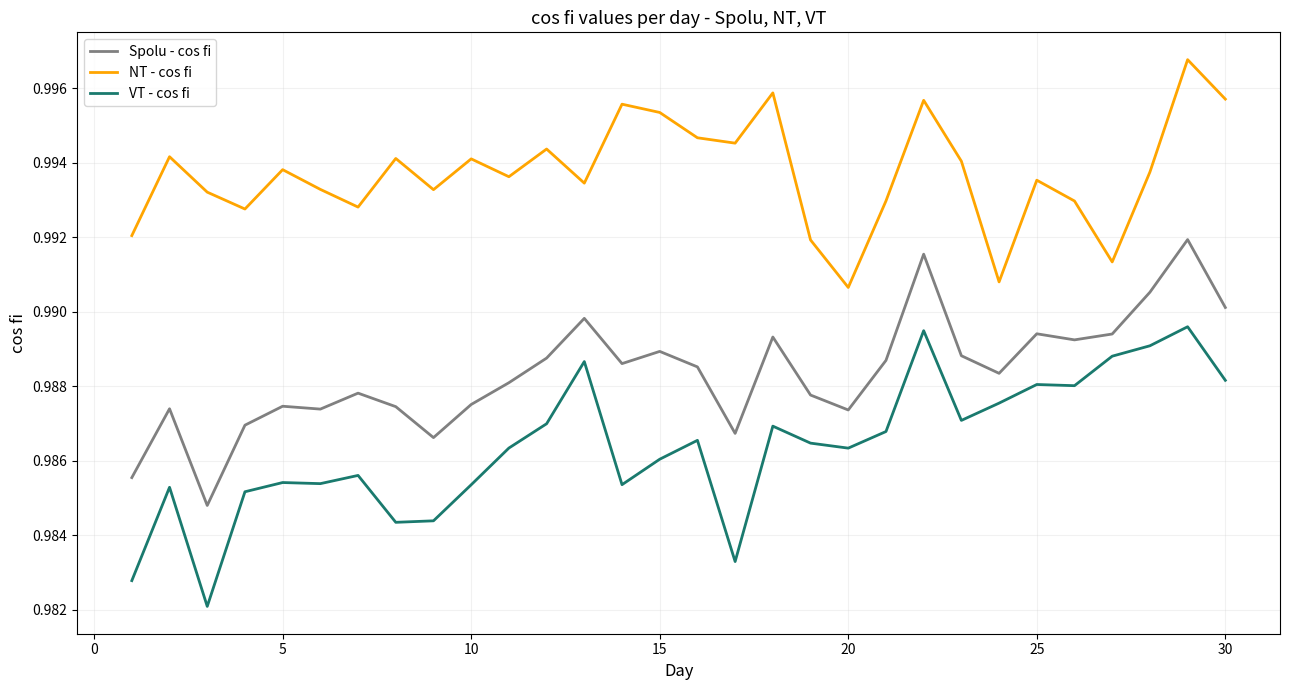

Which series has the widest spread of values?

VT - cos fi